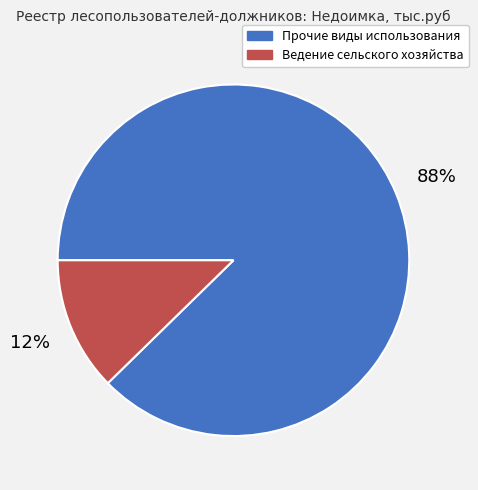

How many segments does this pie chart have?

2